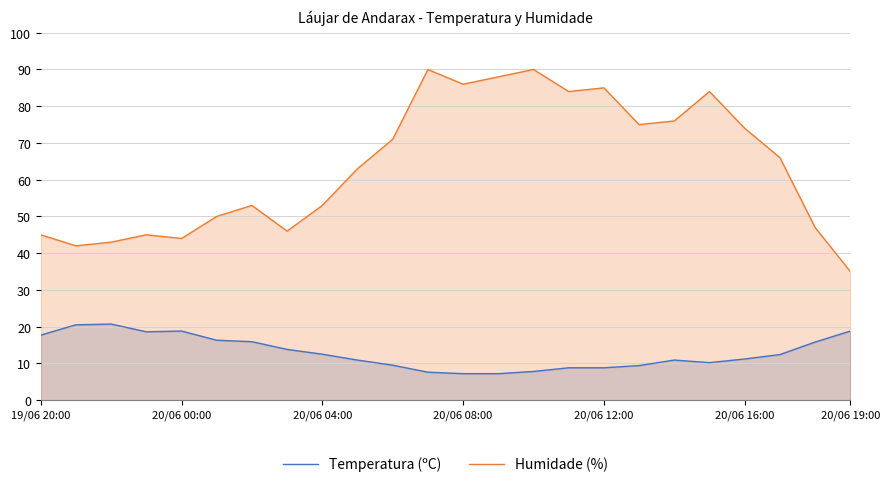

What are all the series names shown in the legend?

Temperatura (ºC), Humidade (%)